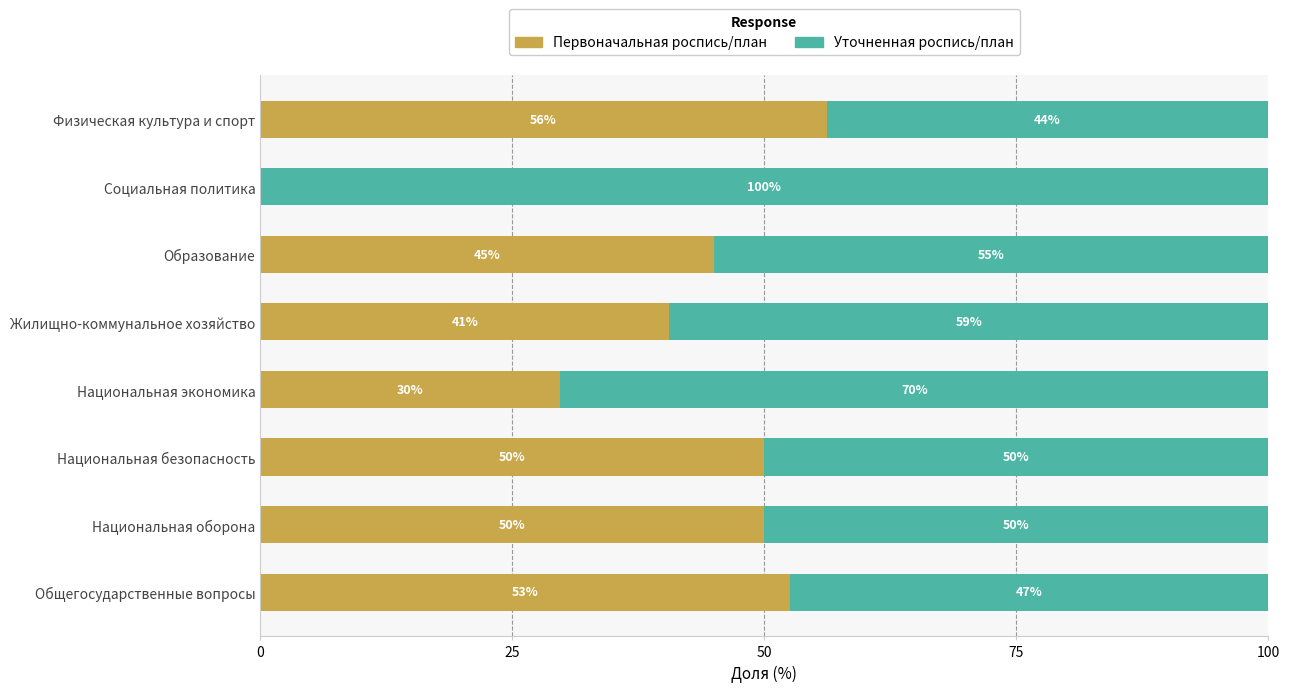

Is it true that Первоначальная роспись/план equals 45.5 at Национальная экономика?

False